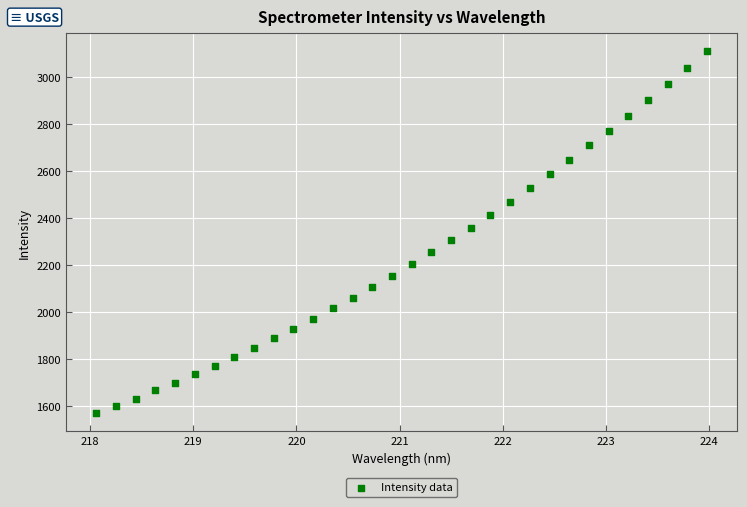

What is the range of X values (max minus min)?

5.9